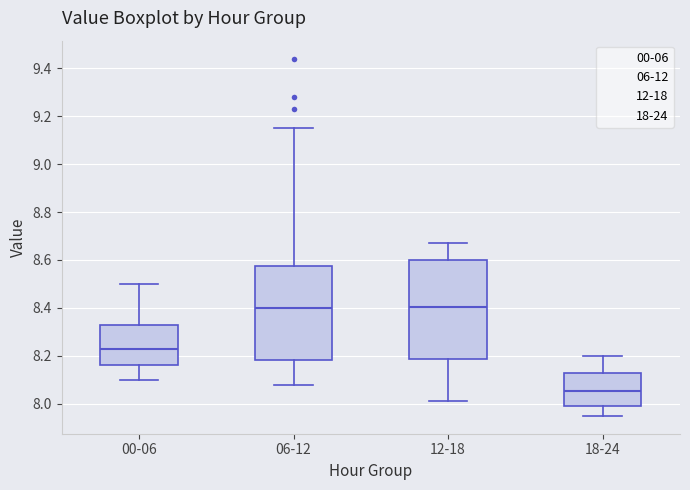

Reading left to right, transcribe this box plot: for each box, give where its median line is, the range the box spans, and where its two whiskers end, as read against the y-axis. The values are not printed on the chart, so give them approximately, as read against the axis.

00-06: median 8.24, box 8.16 to 8.32, whiskers 8.10 to 8.50
06-12: median 8.40, box 8.18 to 8.58, whiskers 8.08 to 9.16
12-18: median 8.40, box 8.18 to 8.60, whiskers 8.02 to 8.68
18-24: median 8.06, box 8.00 to 8.12, whiskers 7.96 to 8.20